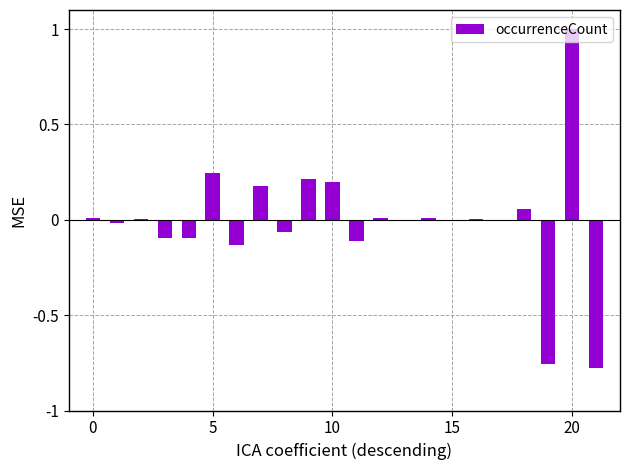

What is the greatest value displayed?

1.0